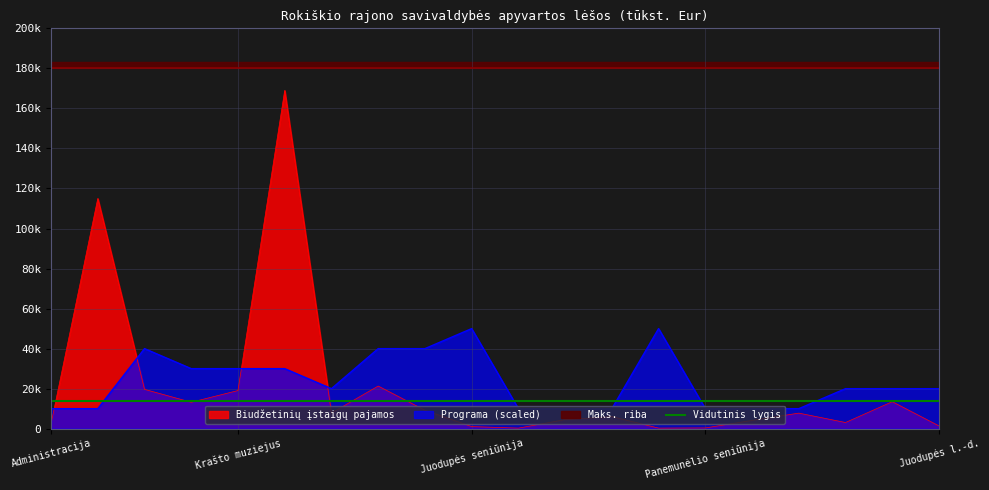

True or false: Programa and Biudžetinių įstaigų pajamos intersect in this chart.

True